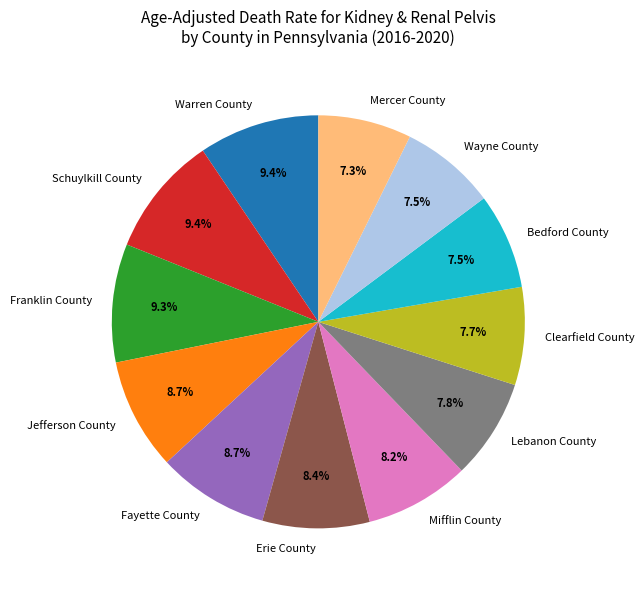

Is there any slice that represents more than half of the pie?

No